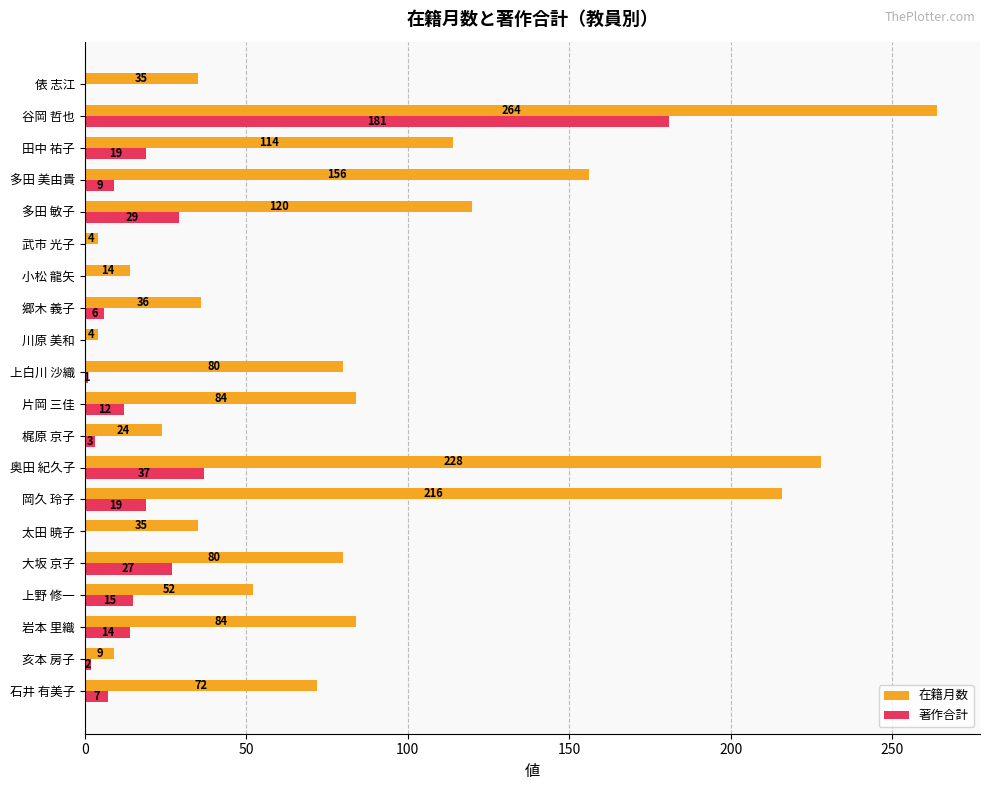

Which series has the widest spread of values?

在籍月数